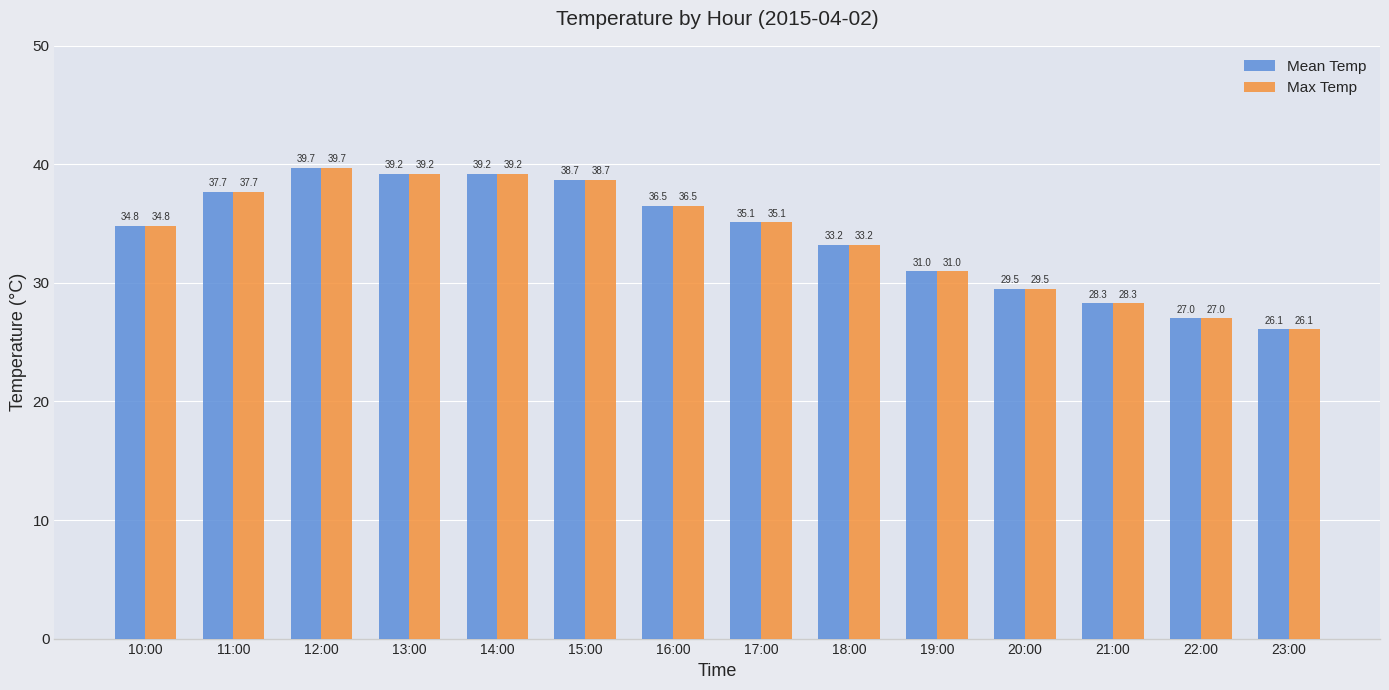

Are the bars horizontal?

No